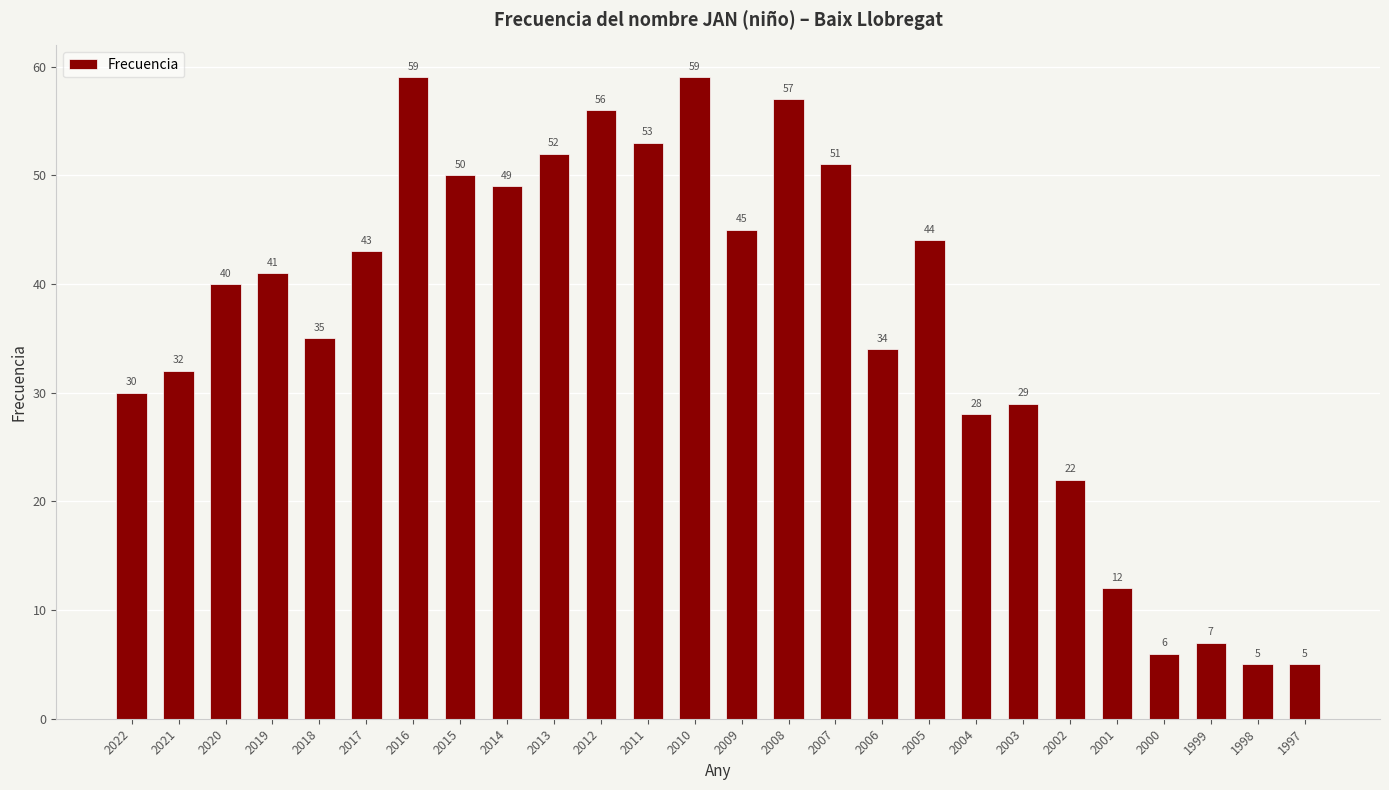

The chart shows a value of 77 at 2007. True or false?

False